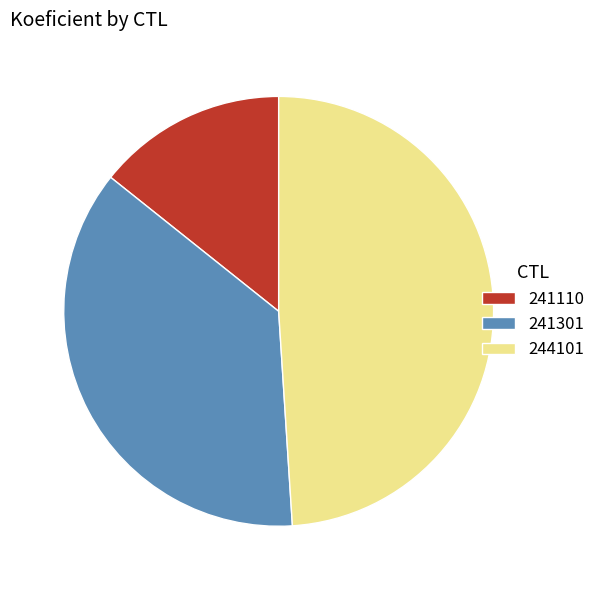

Which category has the smallest portion of the pie?

241110